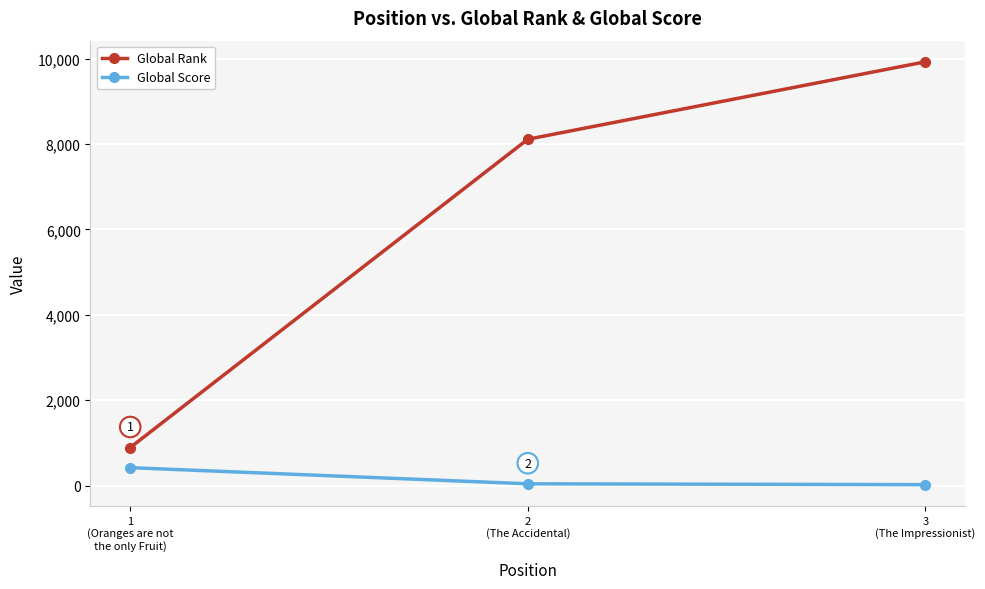

Rank the series by their average value, from lowest to highest.

Global Score, Global Rank